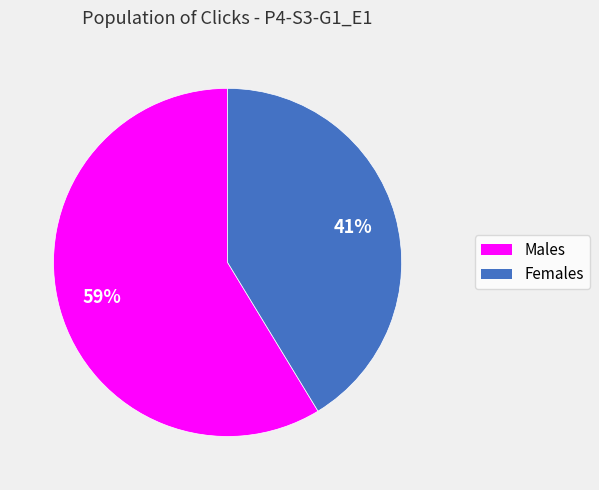

Rank the categories by value from lowest to highest.

Females, Males